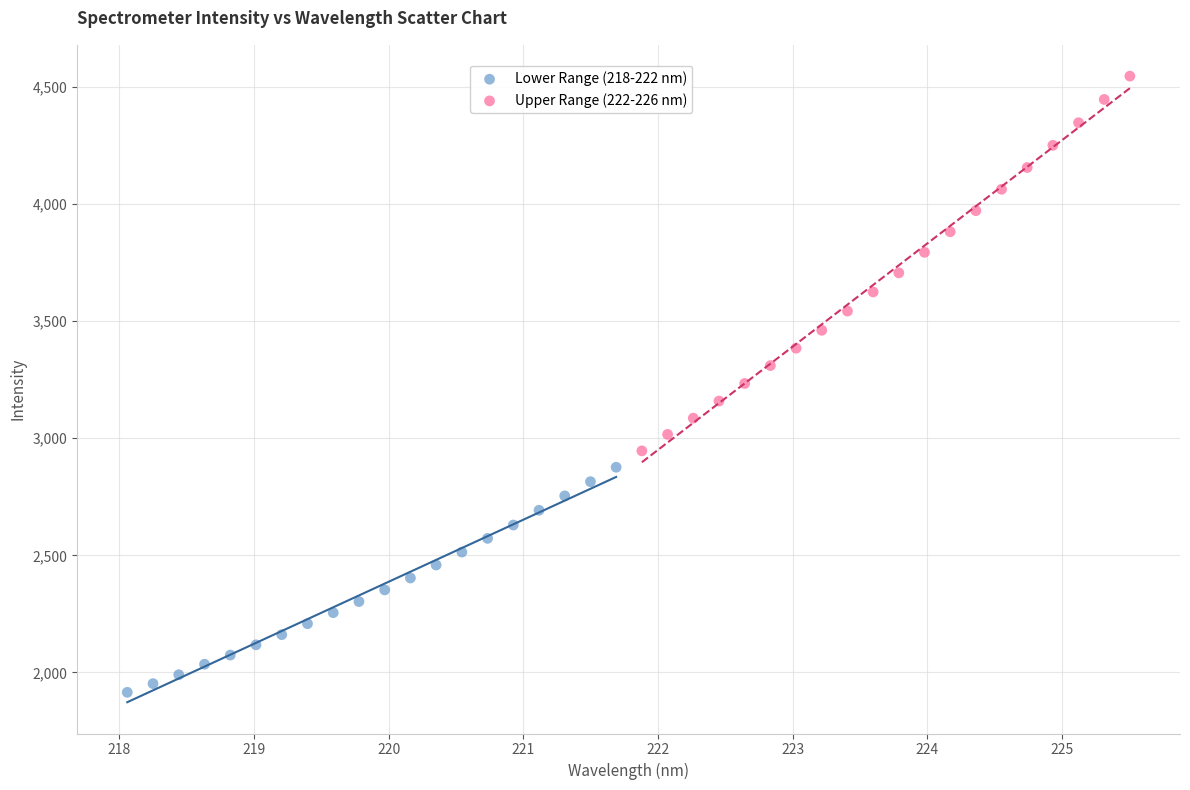

Which series contains the lowest Y value?

Lower Range (218-222 nm)